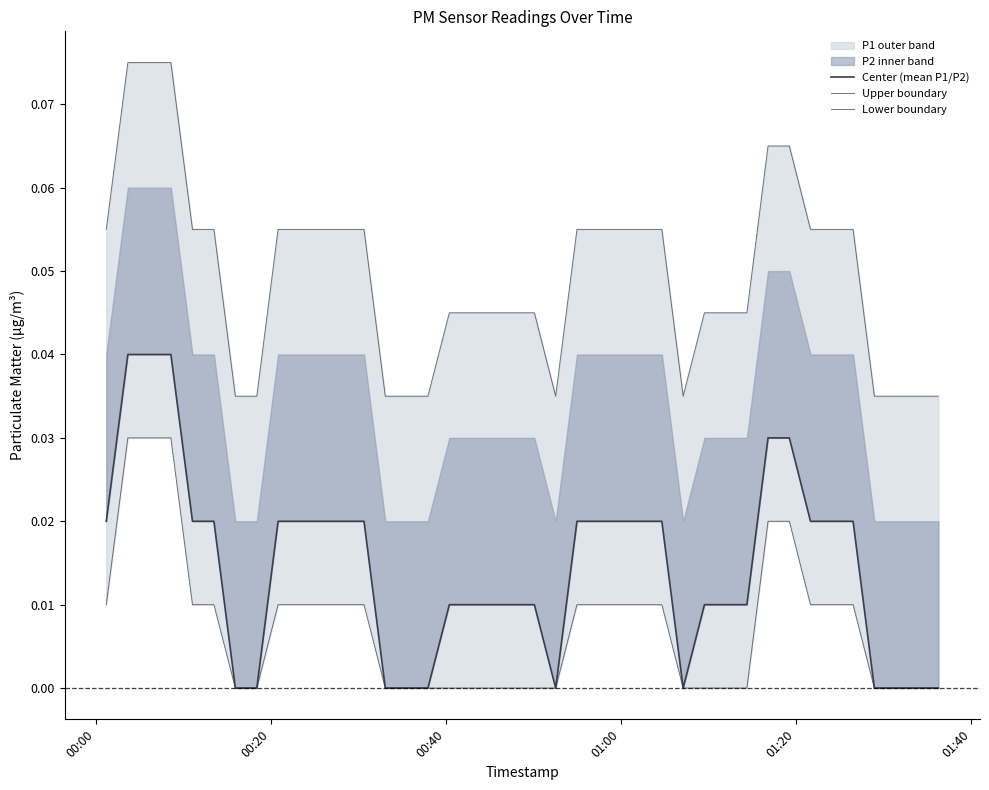

Count the Center (mean P1/P2) values in the range 0 to 1.

40